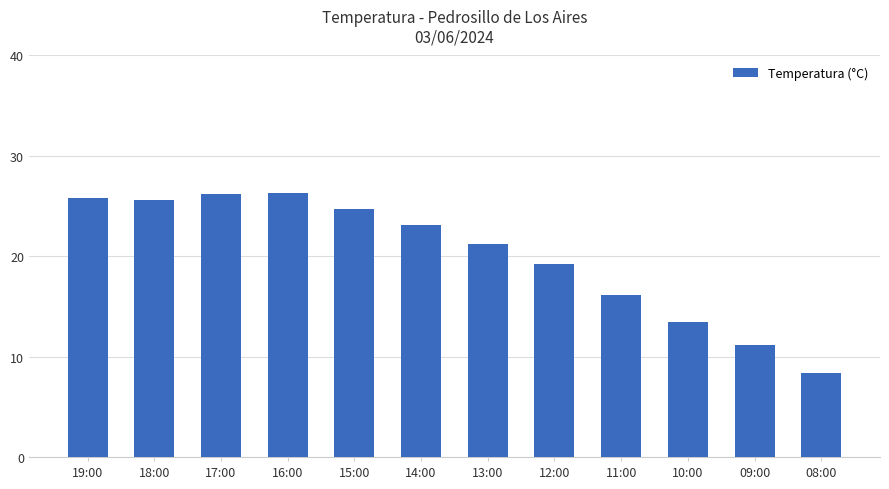

What is the change in value from 19:00 to 14:00?

-2.7